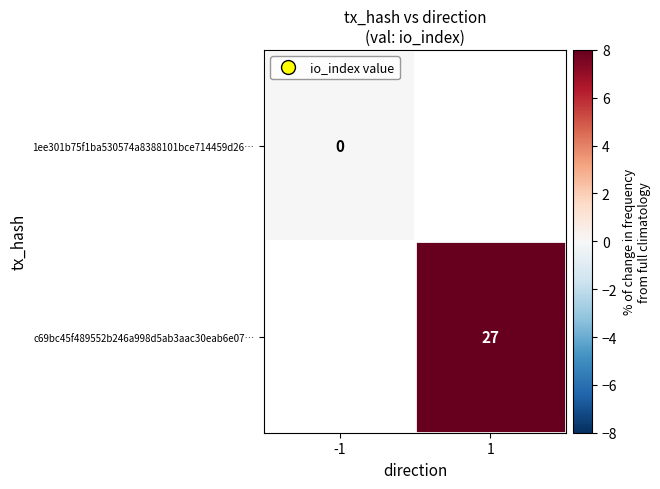

Is the value of 1ee301b75f1ba530574a8388101bce714459d26… at -1 greater than the value of c69bc45f489552b246a998d5ab3aac30eab6e07… at 1?

No